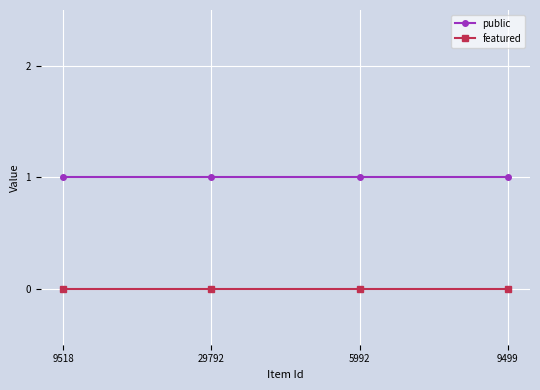

What position from the right is 9499?

1